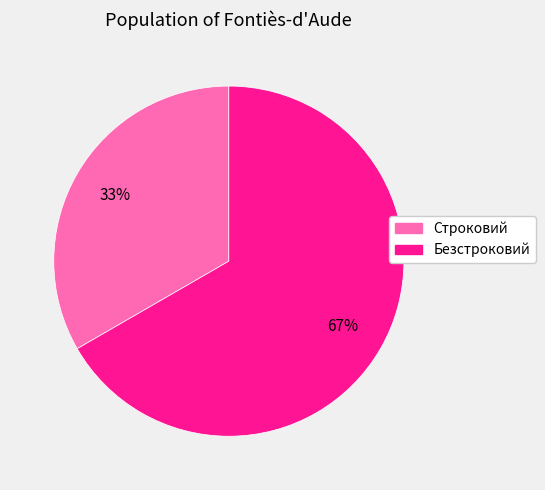

Which category has the biggest portion of the pie?

Безстроковий